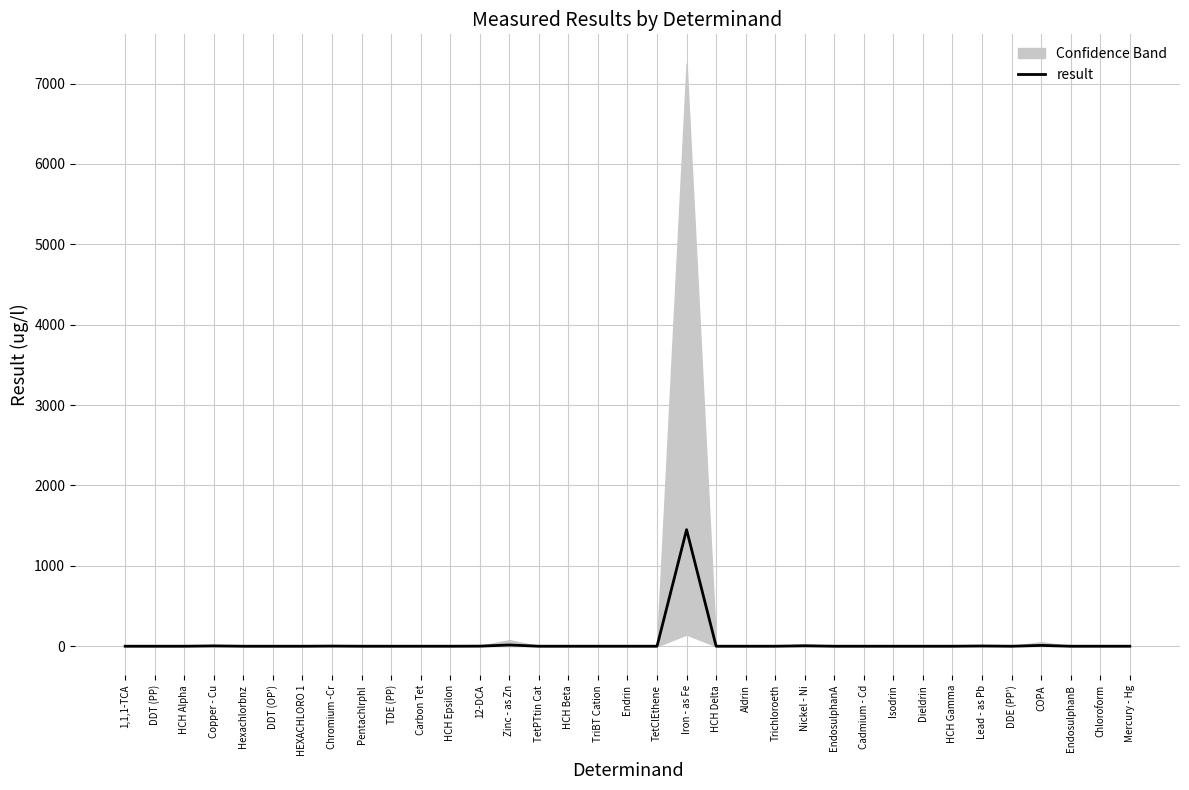

How many points are lower than both their immediate neighbors (excluding endpoints)?

9